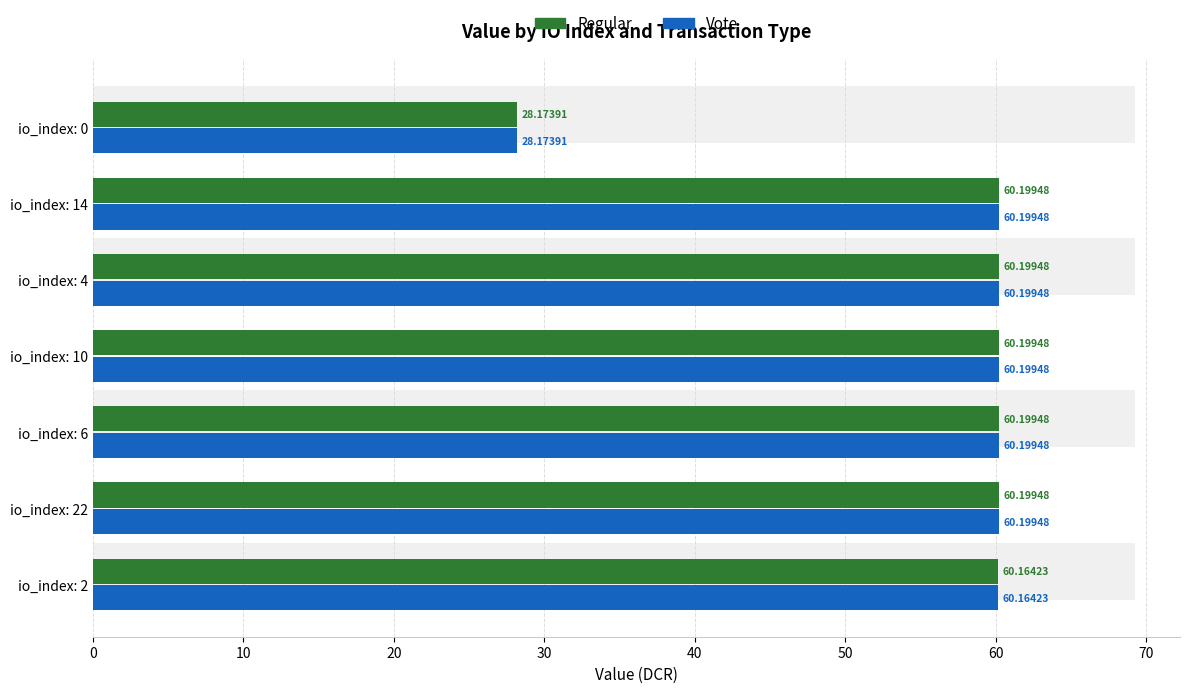

The Vote series shows 21.6 at io_index: 6. True or false?

False